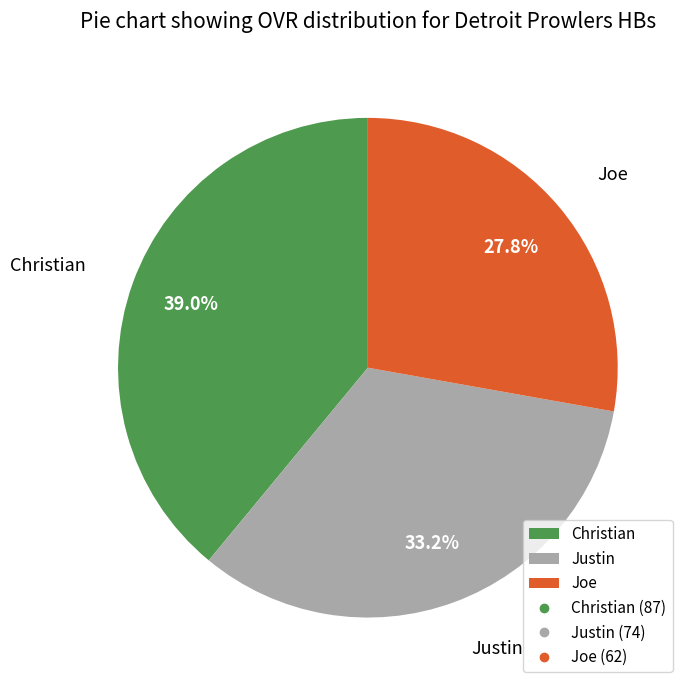

To the nearest percent, what percentage of the pie is Justin?

33%